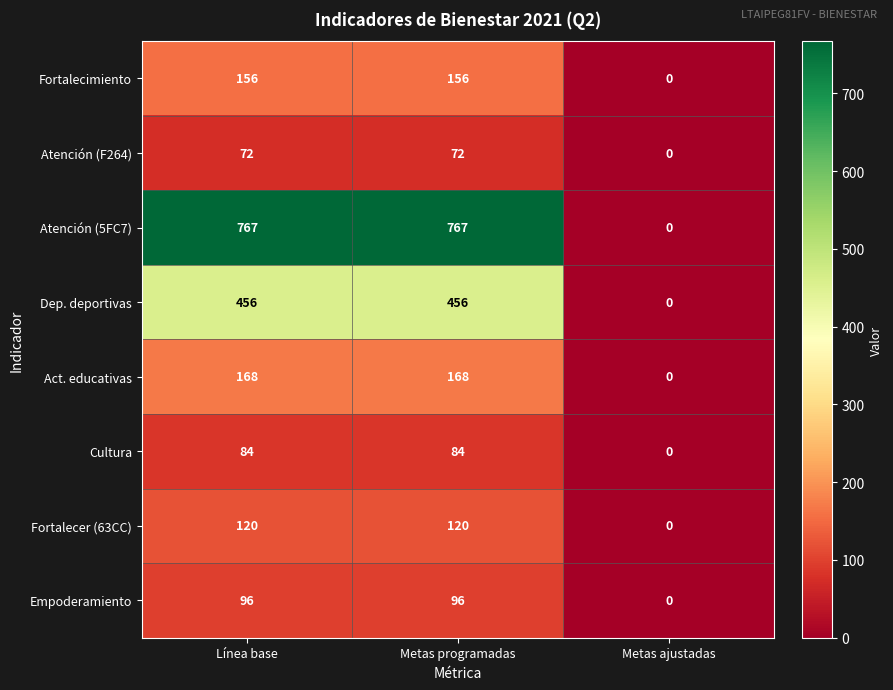

Is it true that Atención (5FC7) equals 276 at Metas ajustadas?

False